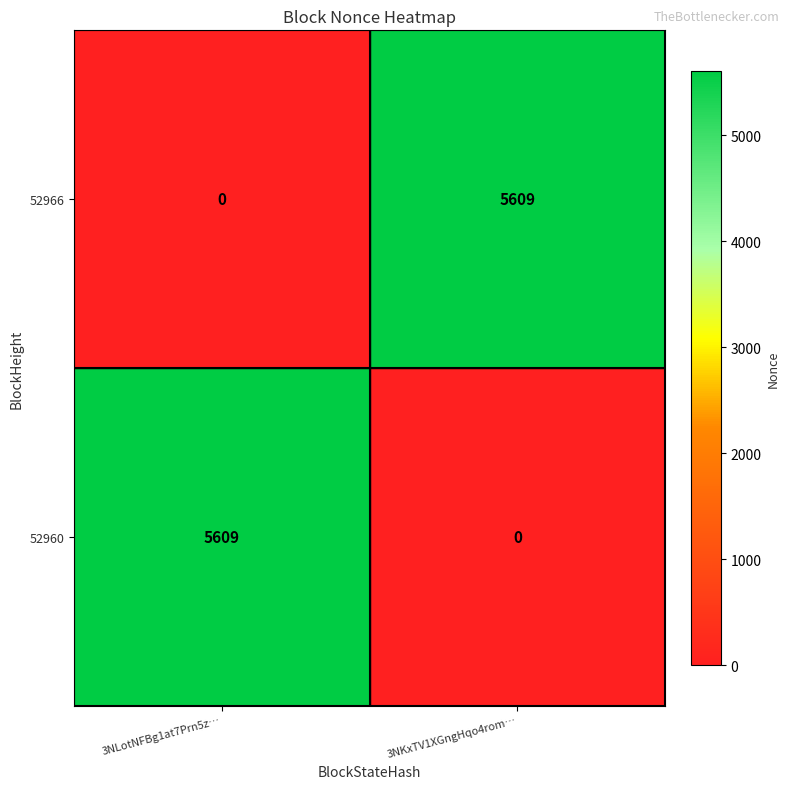

What is the difference between the highest and lowest values at 3NKxTV1XGngHqo4rom…?

5609